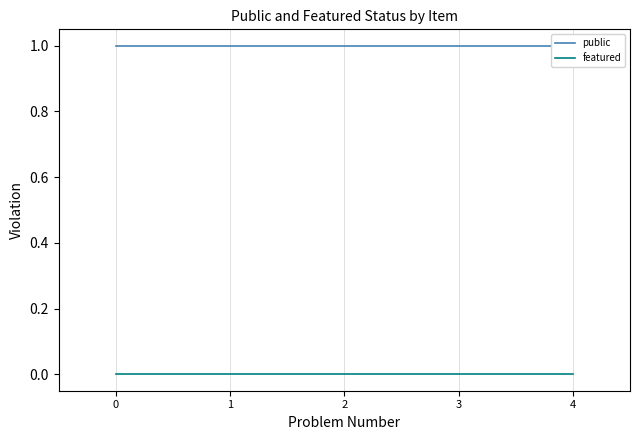

Reading left to right, list all the values displayed in this chart.

public: 1	1	1	1	1
featured: 0	0	0	0	0